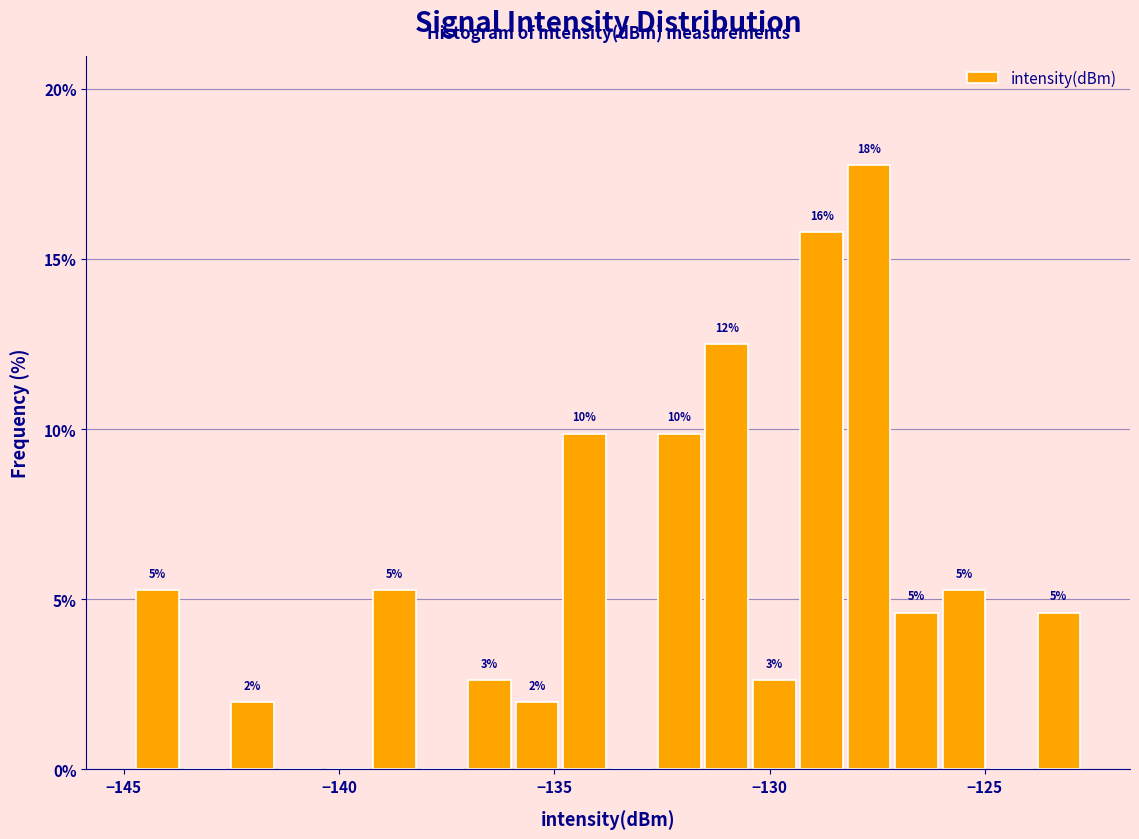

Around what value on the x-axis is the tallest bar? Give the approximate position of its centre, as read against the axis.

-127.5